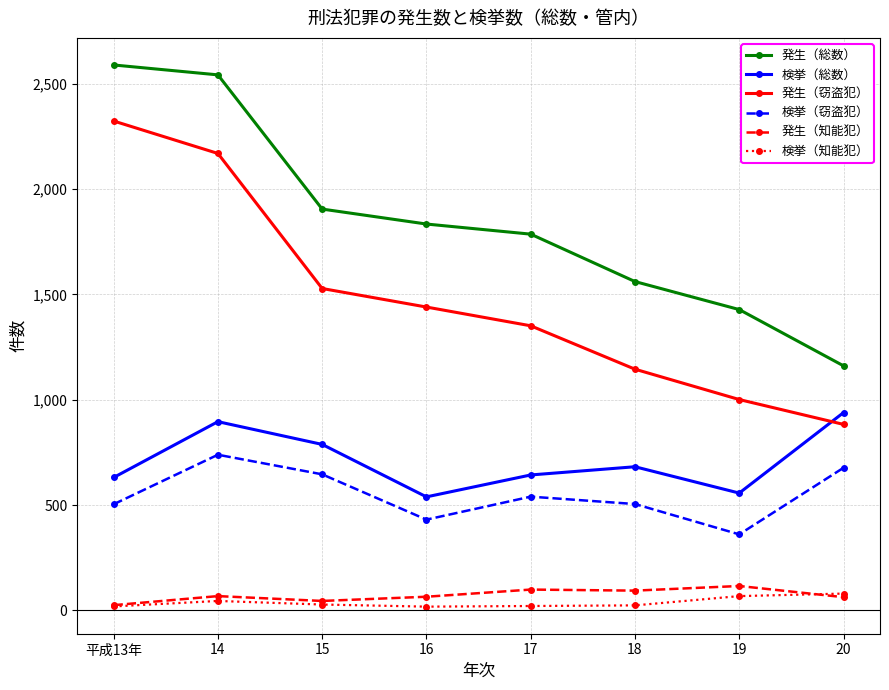

Where is the first local maximum for 検挙（総数）?

14